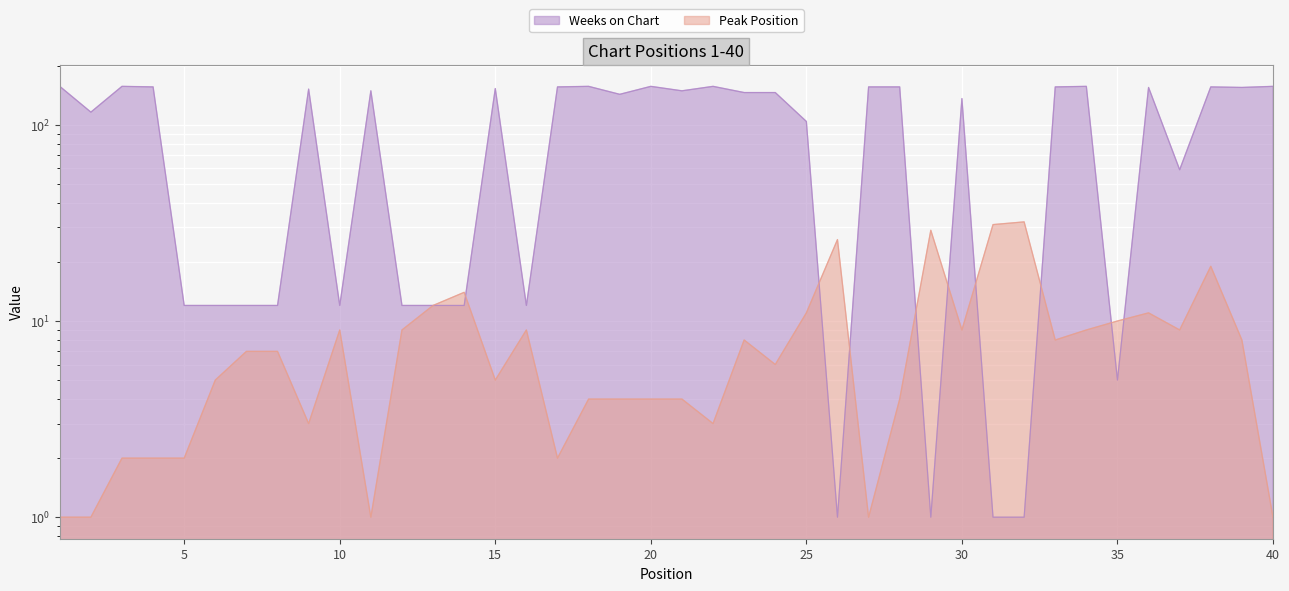

How many lines are shown in the chart?

2